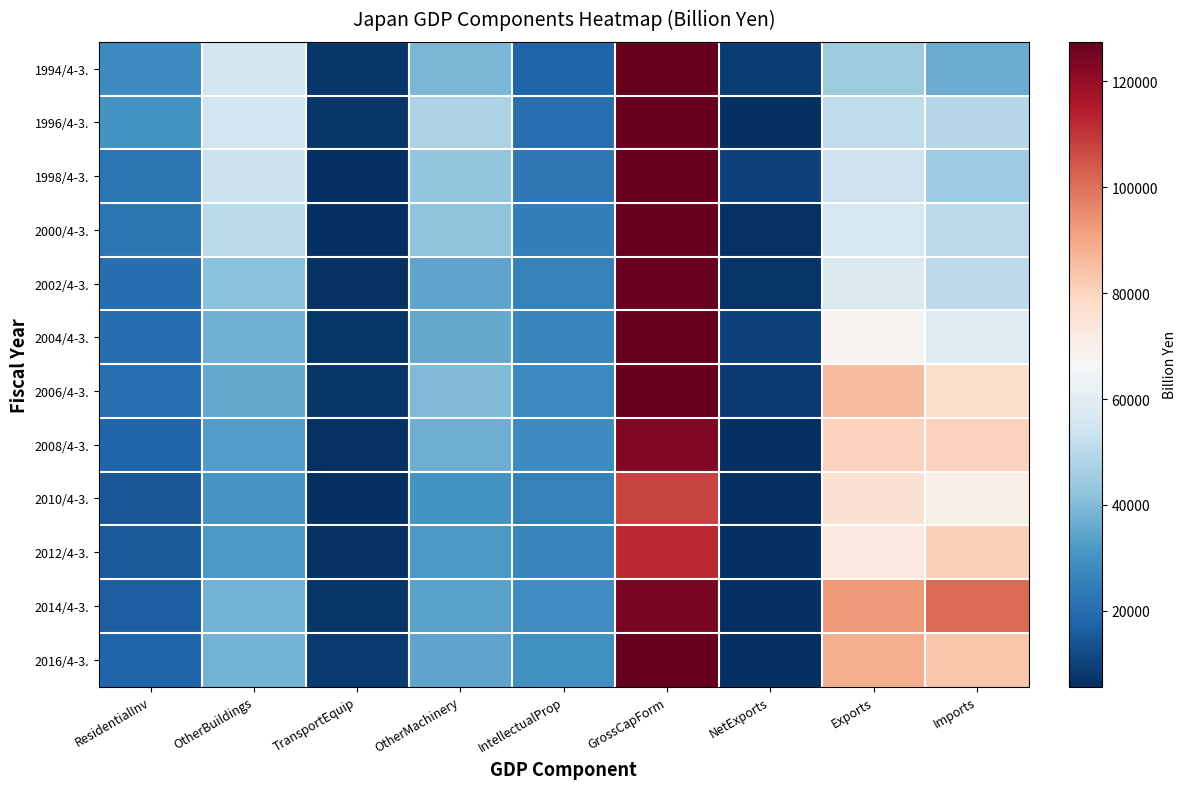

What is the maximum value shown in the chart?

162142.7